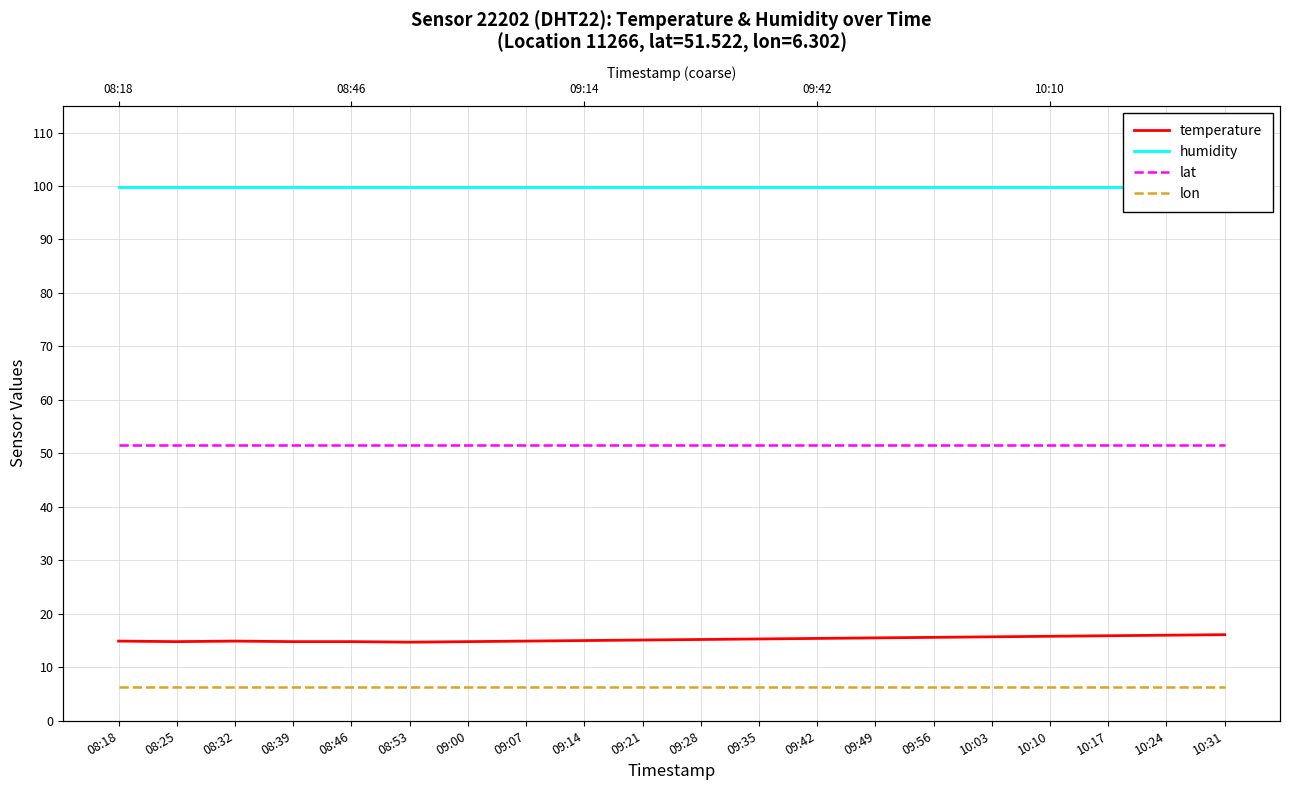

At 09:00, list the series in order from largest to smallest.

humidity, lat, temperature, lon